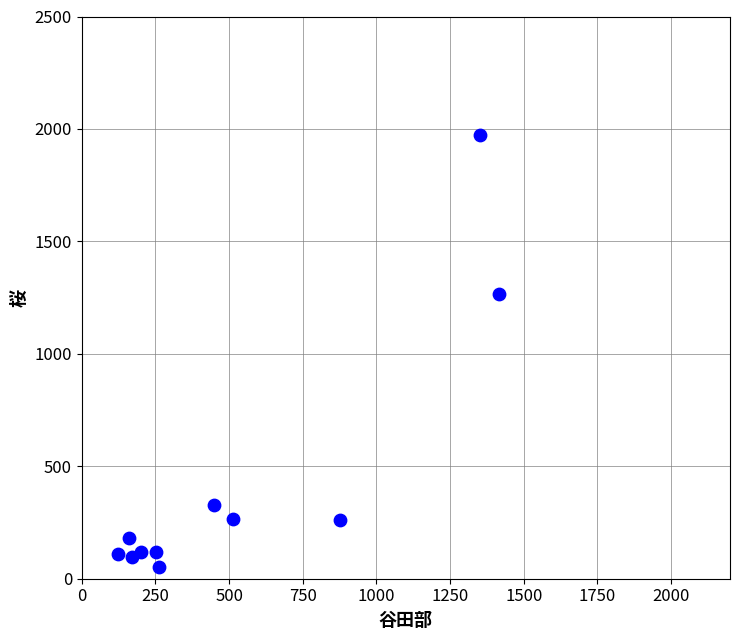

What Y value in the scatter plot is closest to 1012?

1264